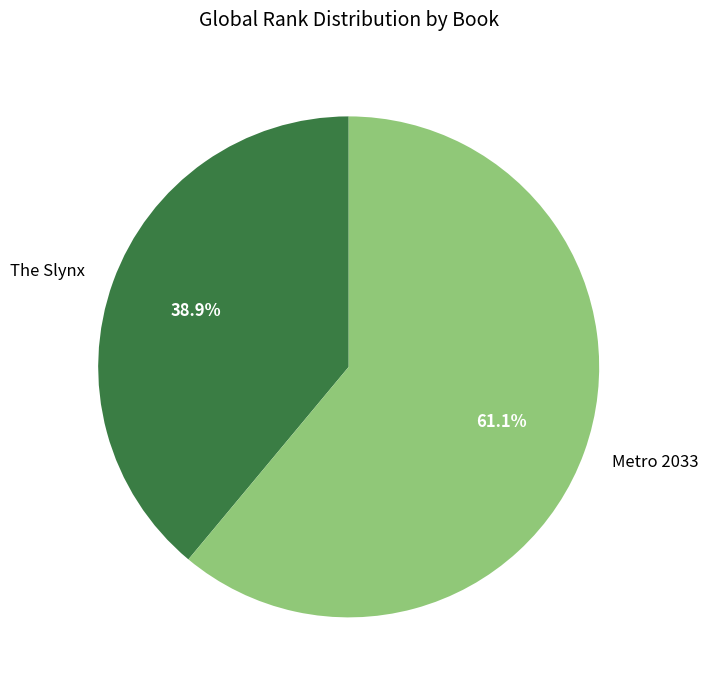

To the nearest percent, what is the combined percentage of The Slynx and Metro 2033?

100%